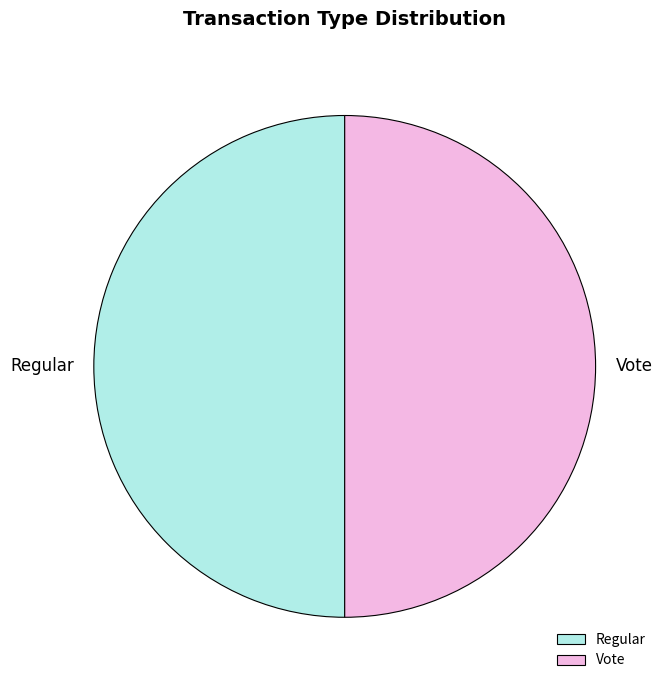

True or false: Regular accounts for 65% of the total.

False